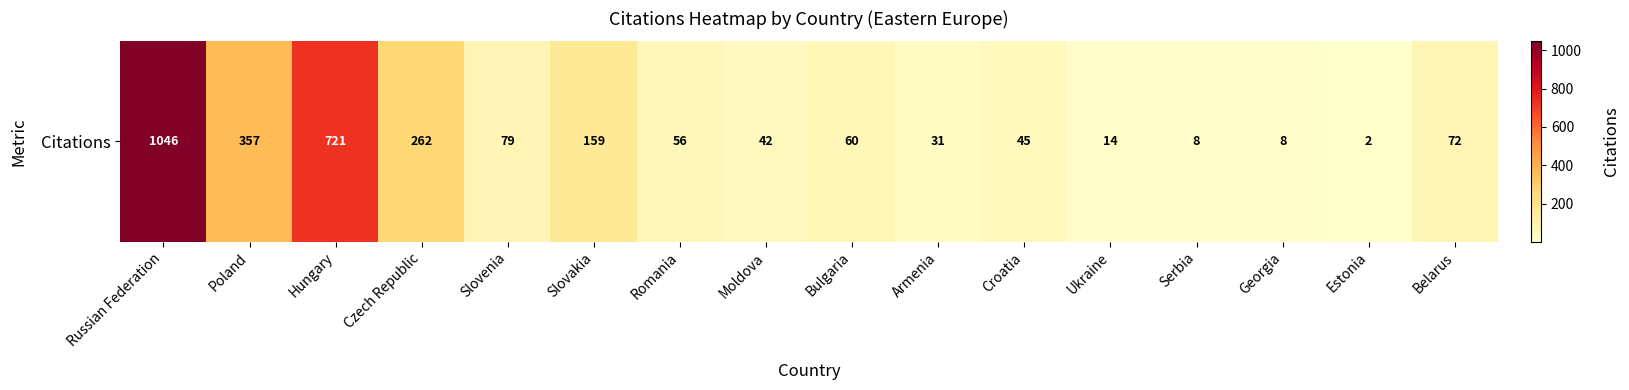

The chart shows a value of 8 at Georgia. True or false?

True